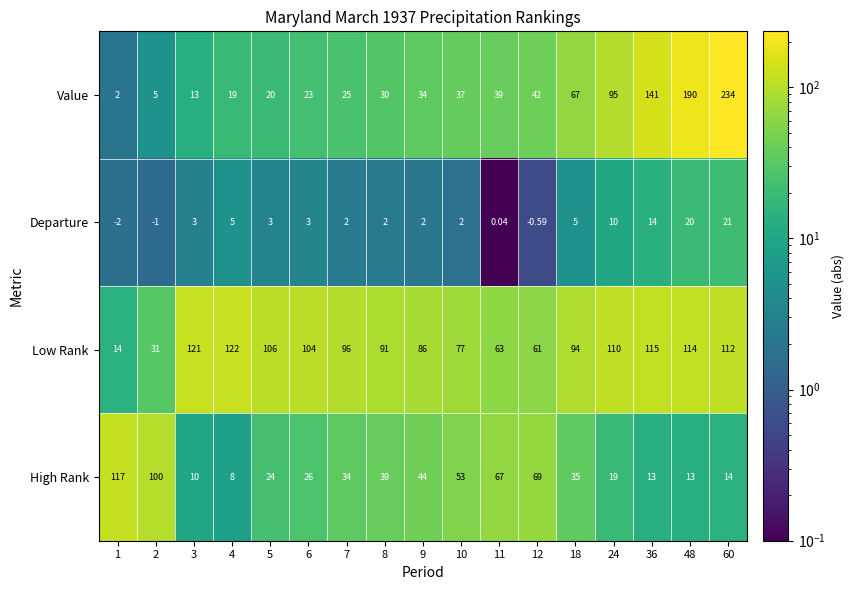

Which series has the largest total across all categories?

Low Rank